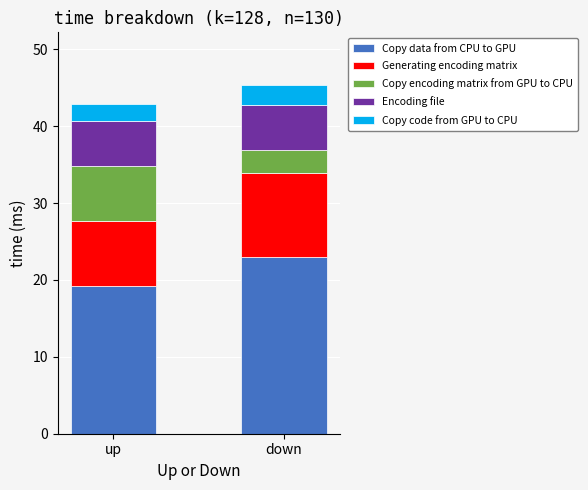

What is the total value across all series at down?

45.4